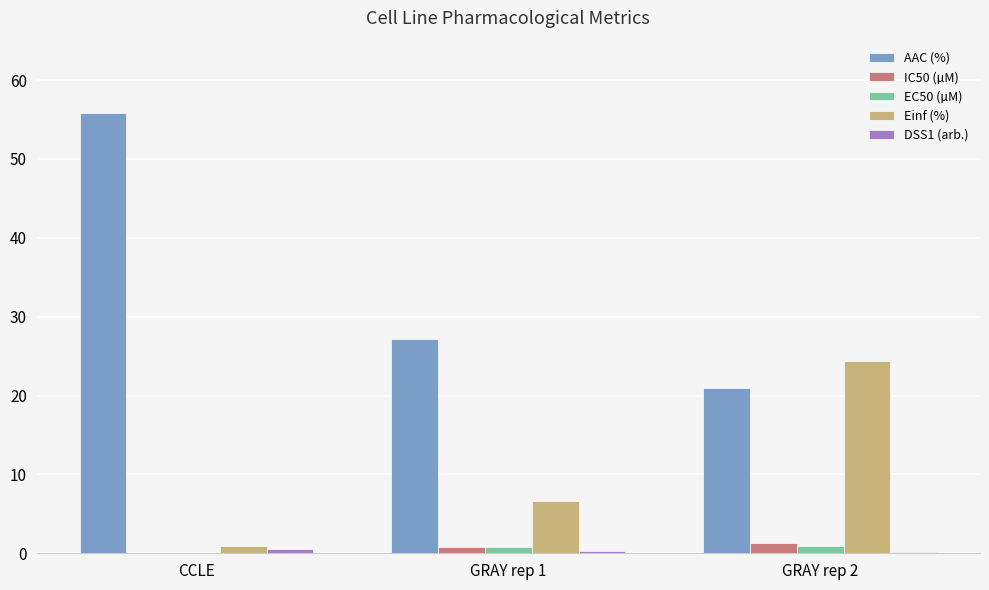

Which label corresponds to the largest value in the chart?

CCLE